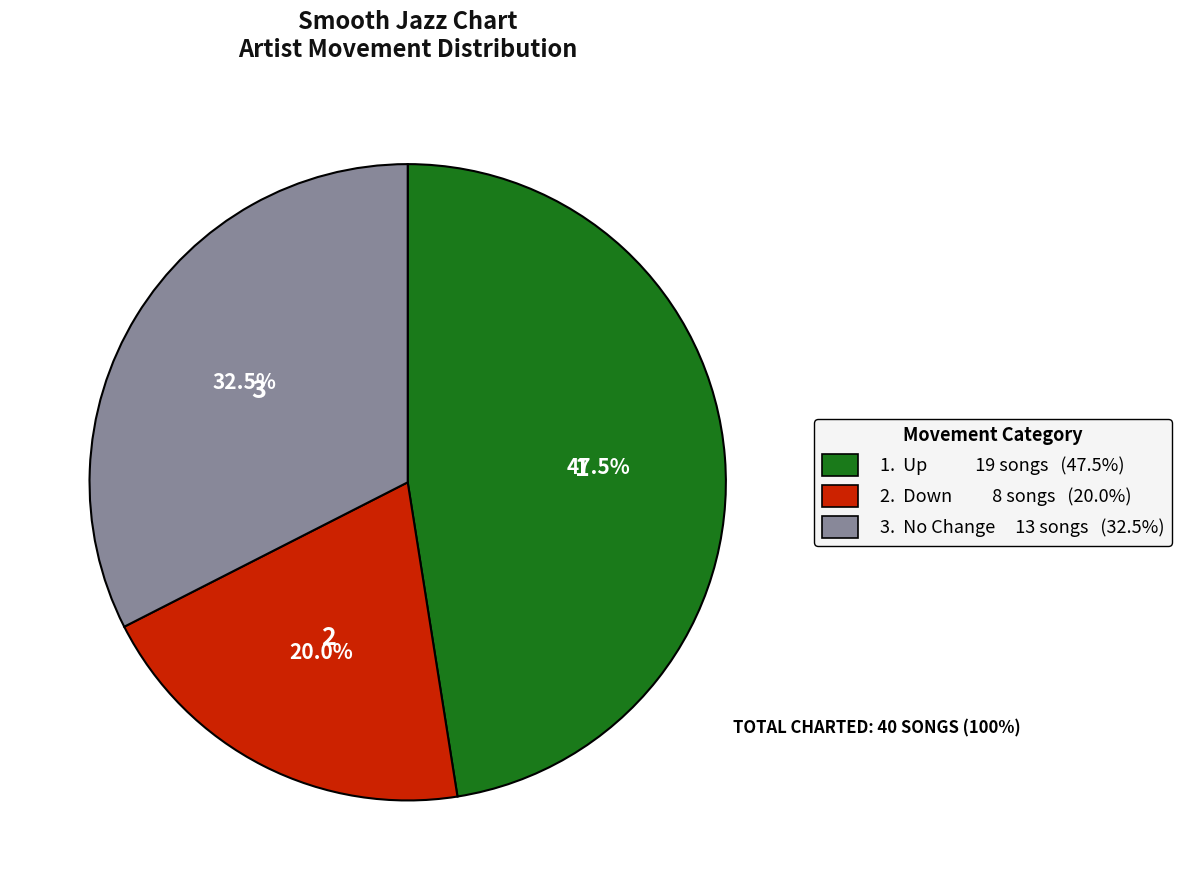

What is the total percentage of 3. No Change 13 songs (32.5%) and 1. Up 19 songs (47.5%)?

80.0%